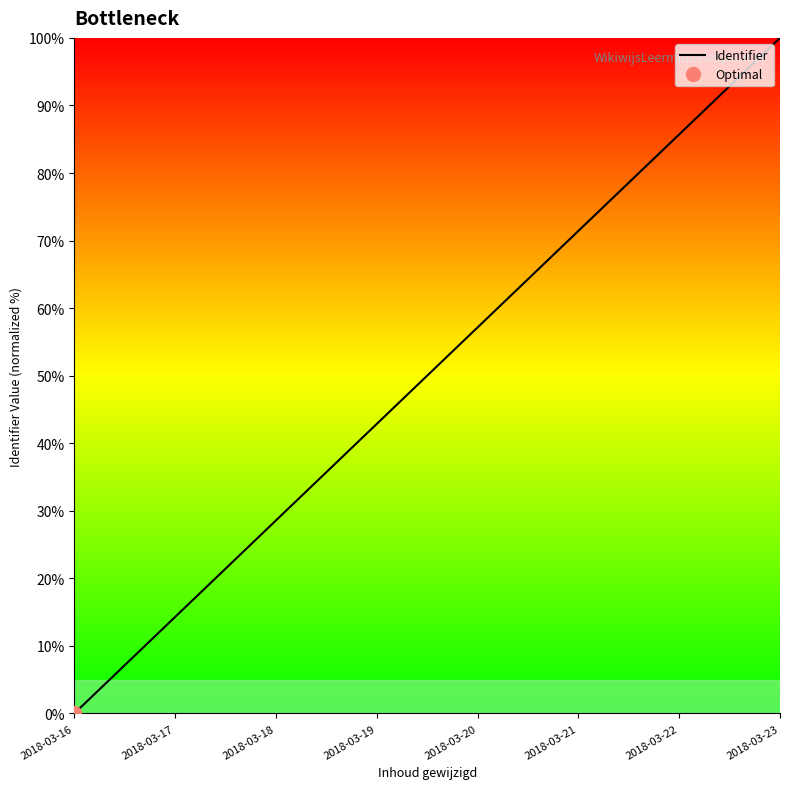

What is the greatest value displayed?

100.0